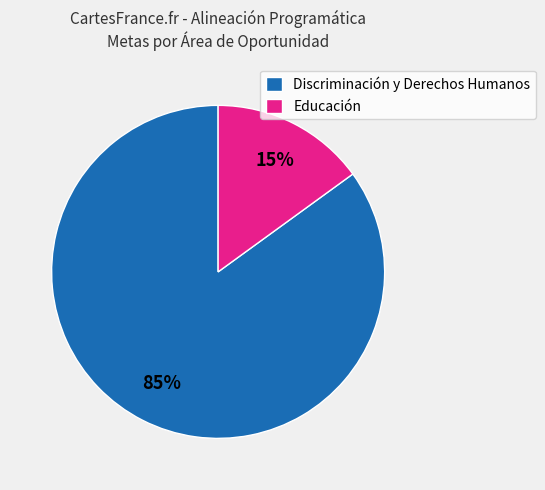

To the nearest percent, what is the difference between the largest and smallest slice percentages?

70%